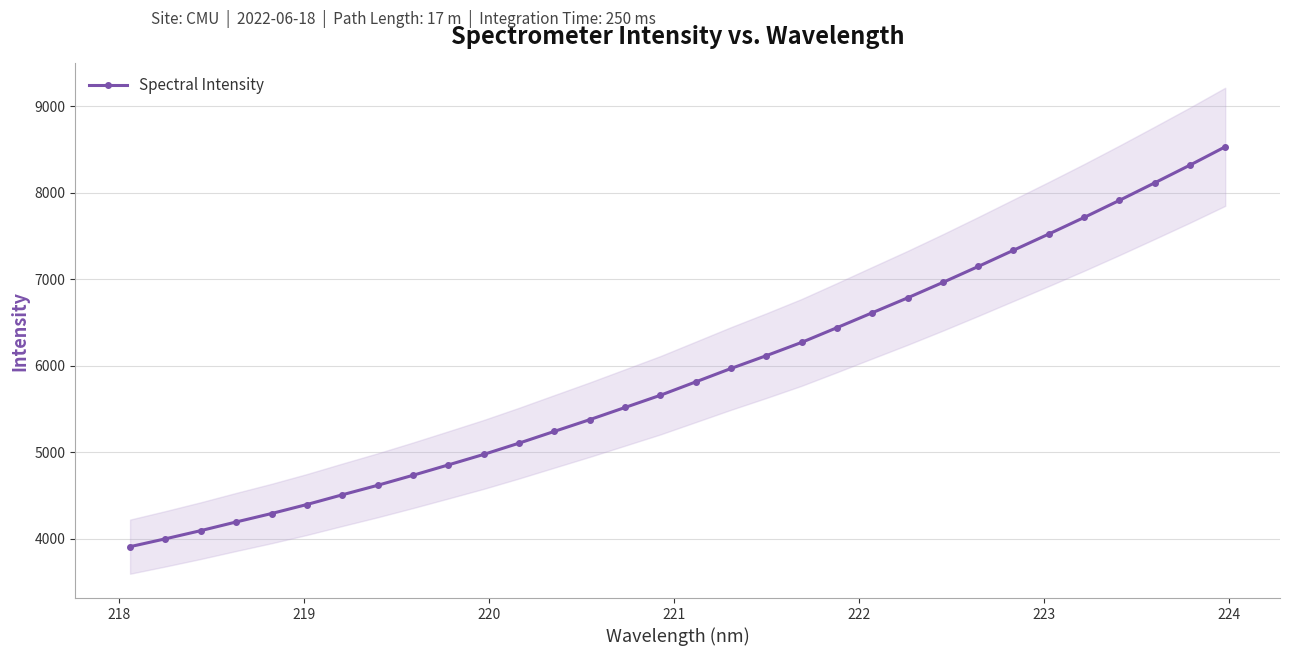

What is the value of the Spectral Intensity point at the 17th from the left?

5814.2